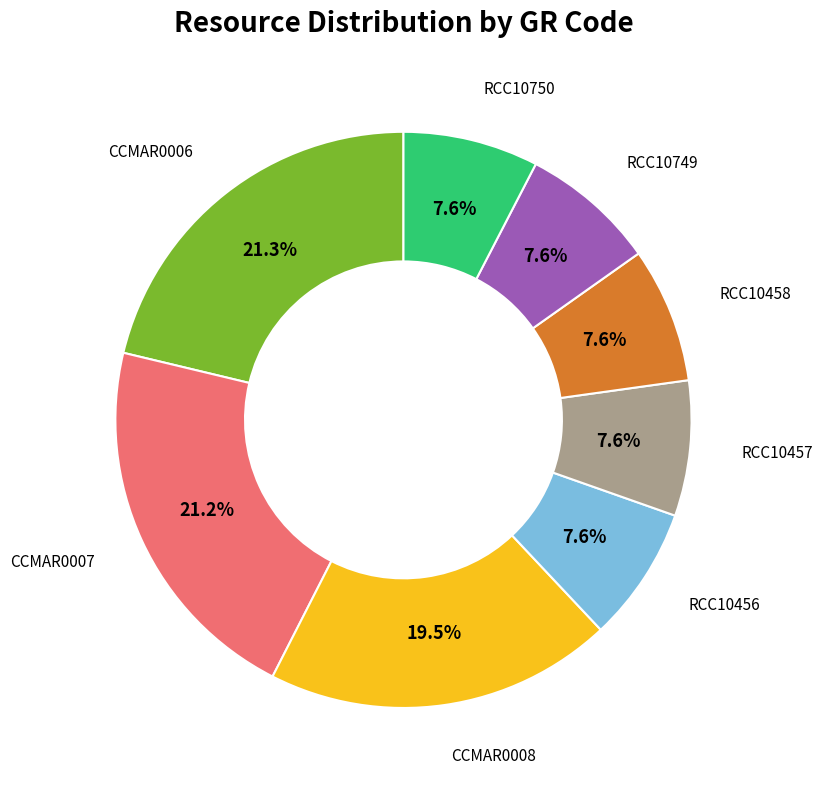

What is the ratio of the value at CCMAR0008 to the value at CCMAR0006?

0.9